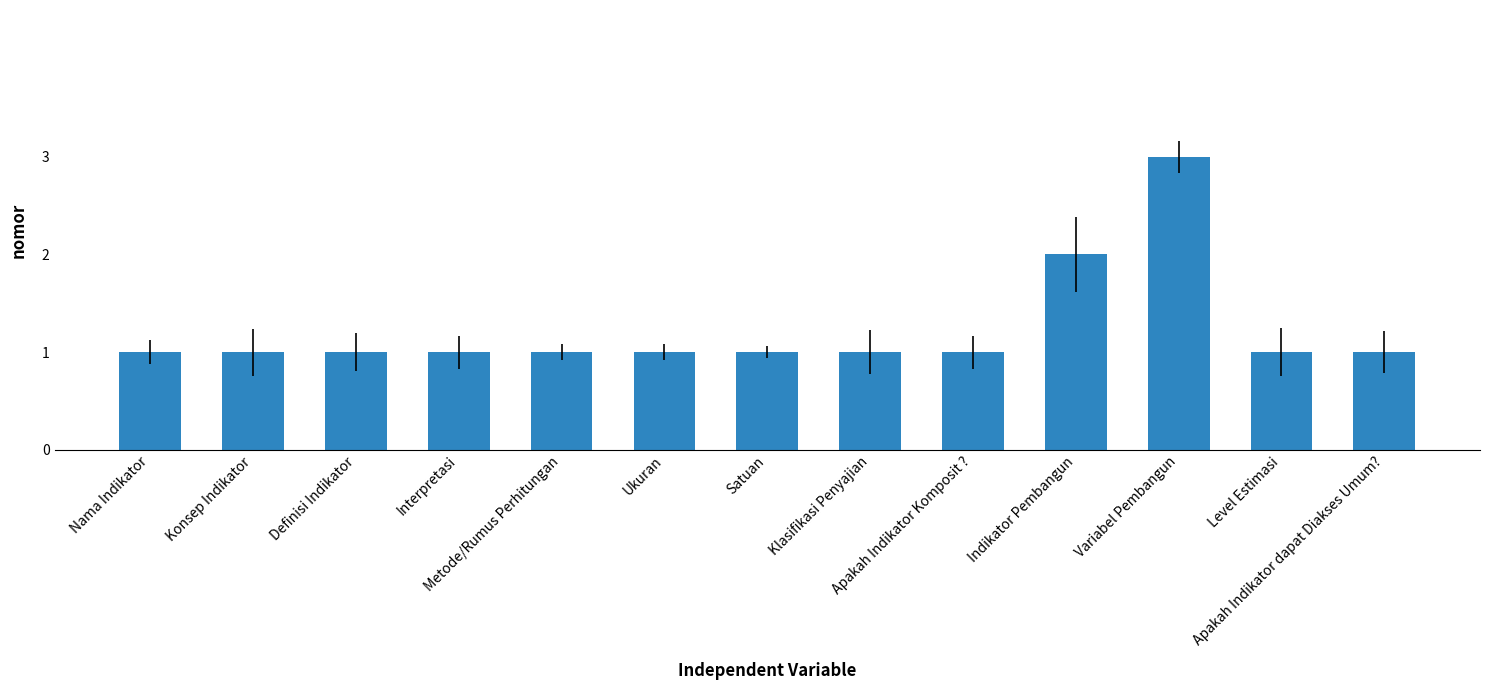

True or false: the data shows 0 at Satuan.

False